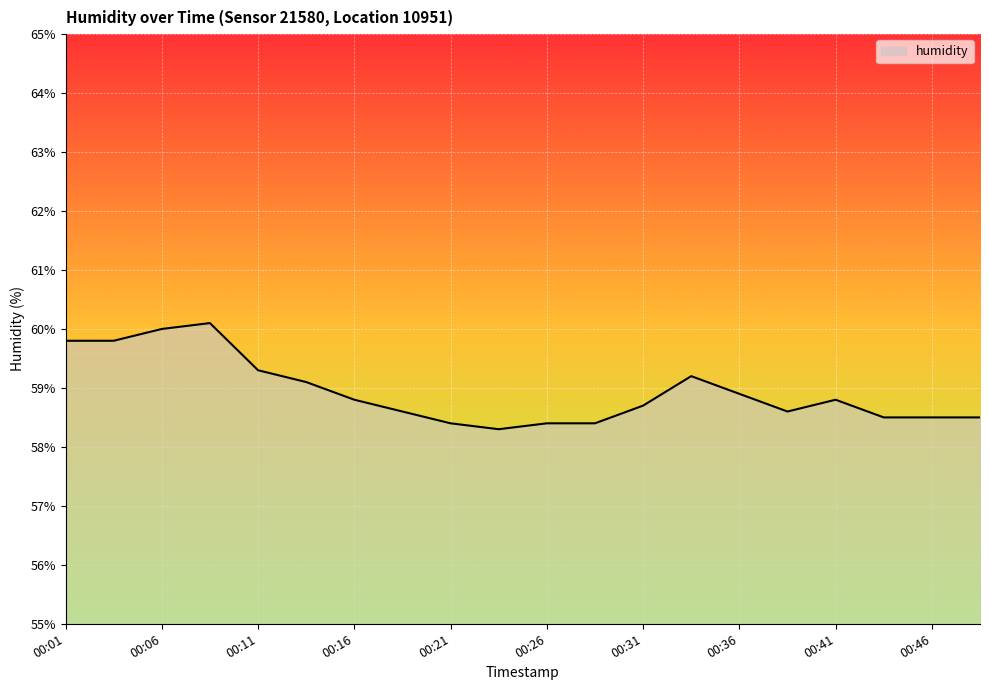

What is the maximum value shown in the chart?

60.1